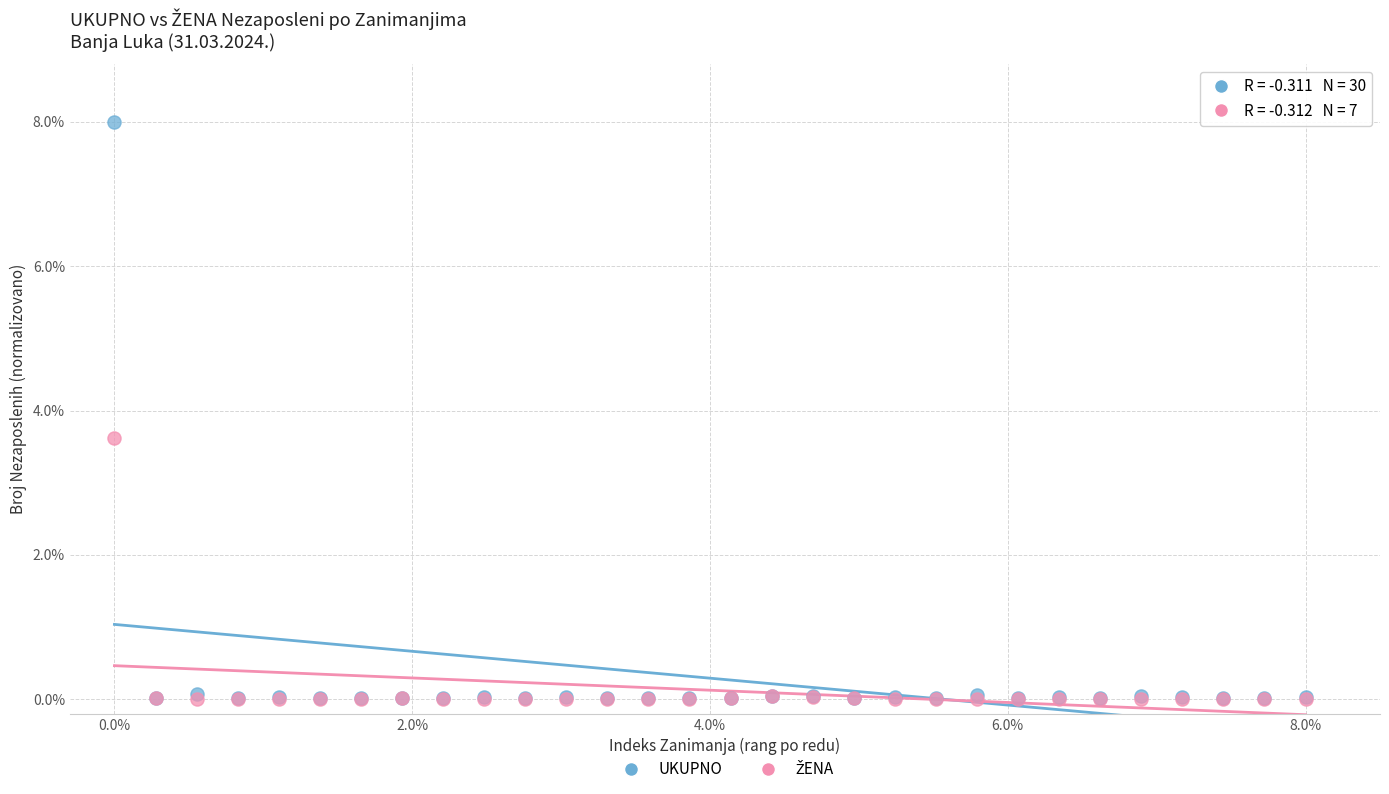

Which series has the widest spread of Y values?

UKUPNO